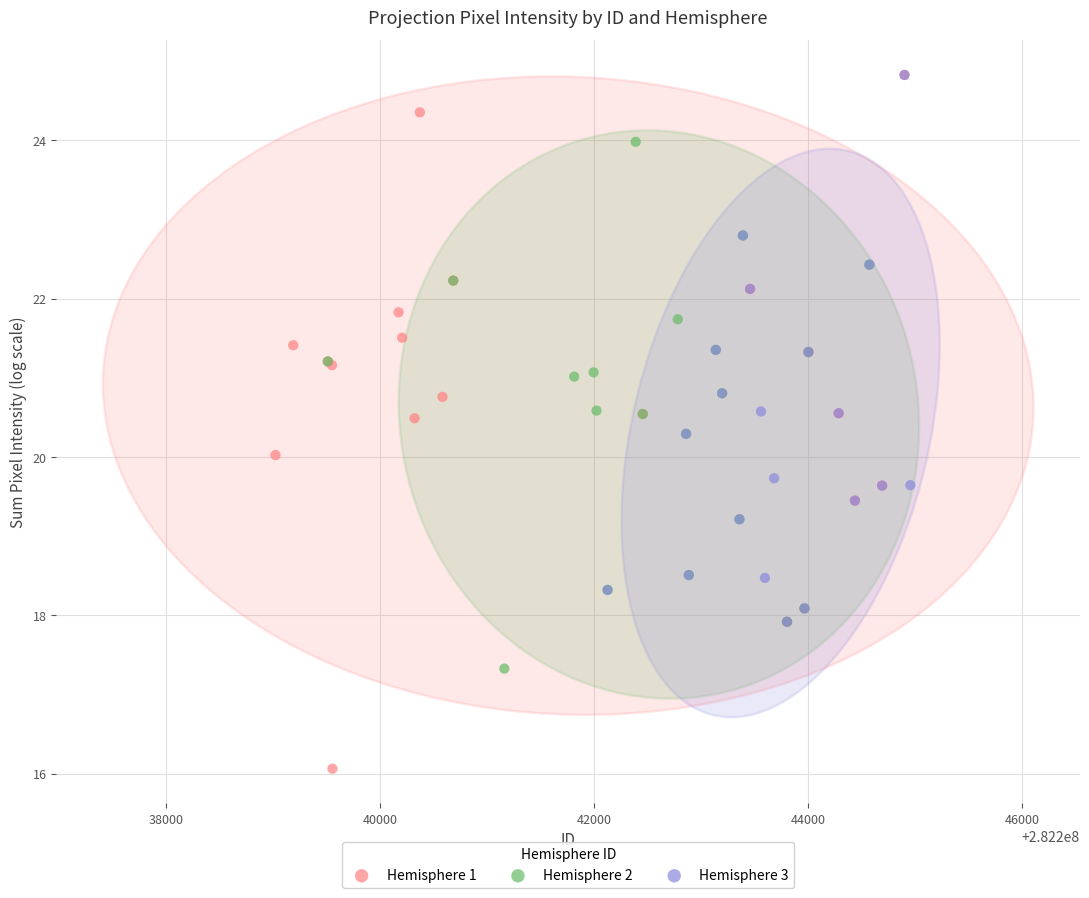

Which series has the widest spread of Y values?

Hemisphere 1